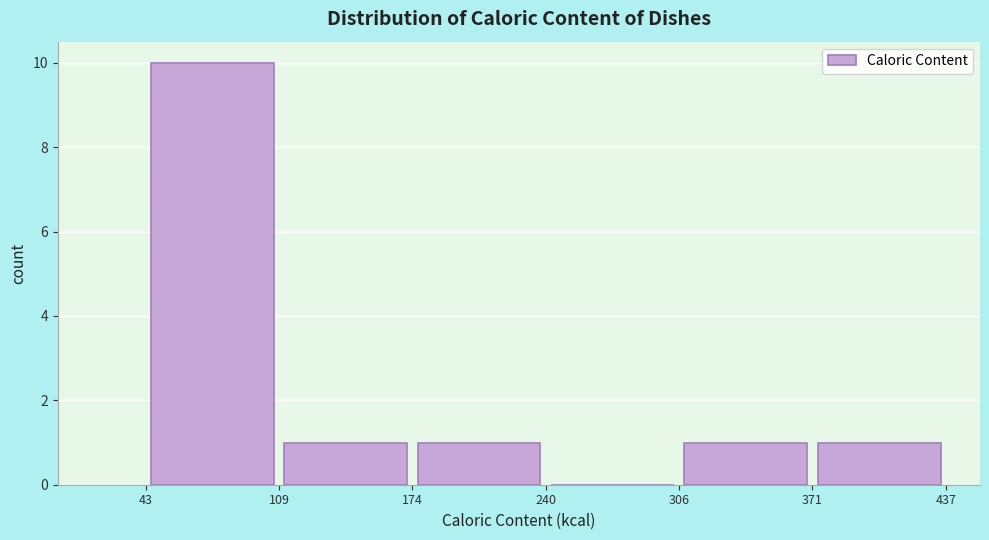

What is the height of the bar covering 306 to 371 on the x-axis? The values are not printed on the chart, so give them approximately, as read against the axis.

1